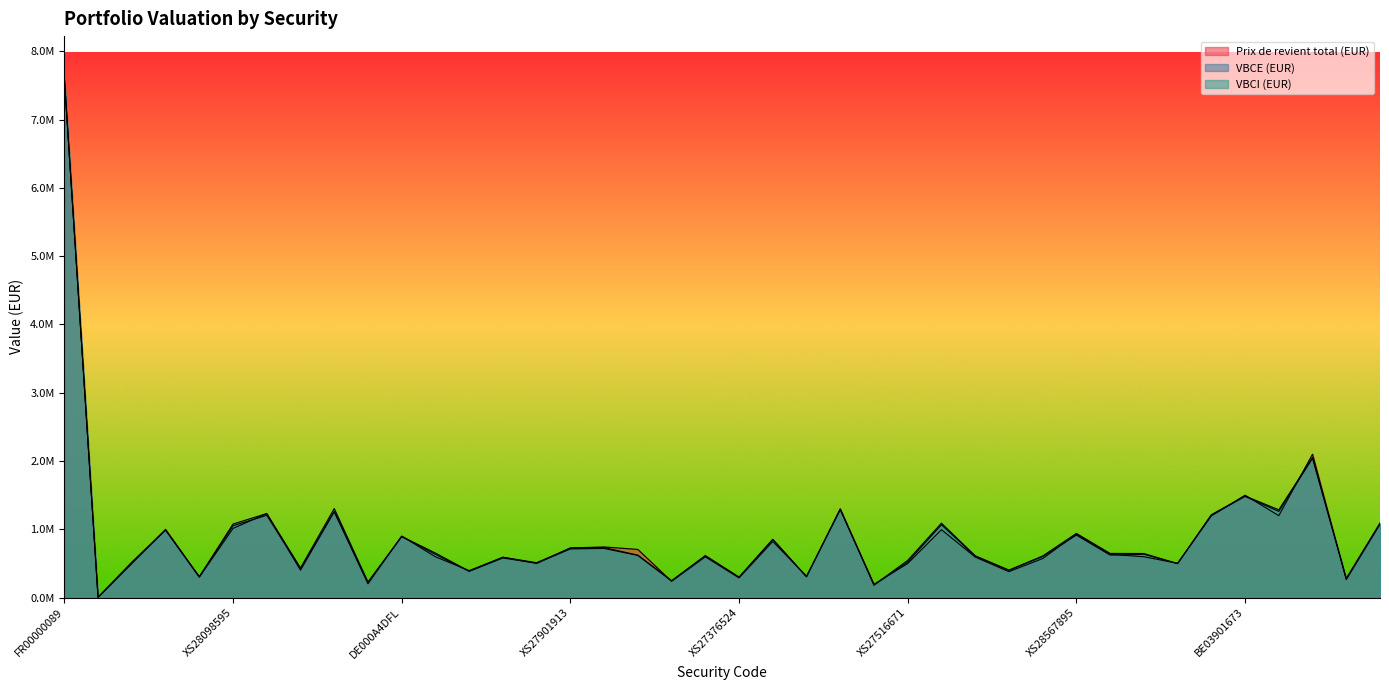

At which category does Prix de revient total (EUR) reach its first local valley?

RX100625